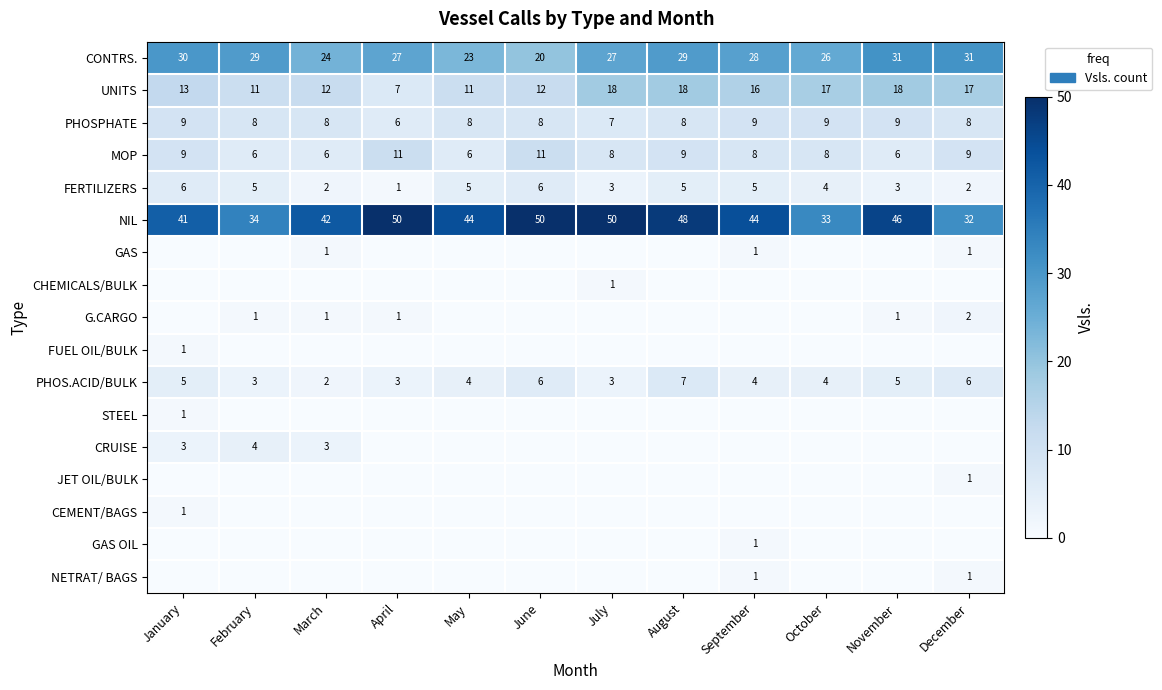

At which category does the chart reach its peak across all series?

April